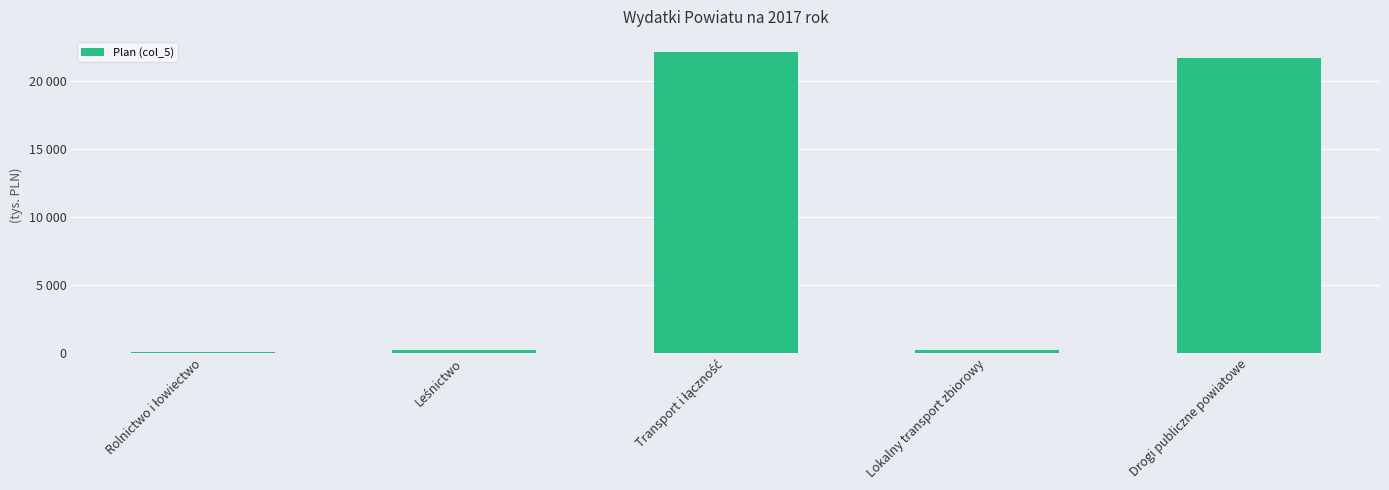

Reading right to left, extract all data points from this chart.

Drogi publiczne powiatowe=21689.2	Lokalny transport zbiorowy=250.0	Transport i łączność=22124.2	Leśnictwo=207.4	Rolnictwo i łowiectwo=92.9